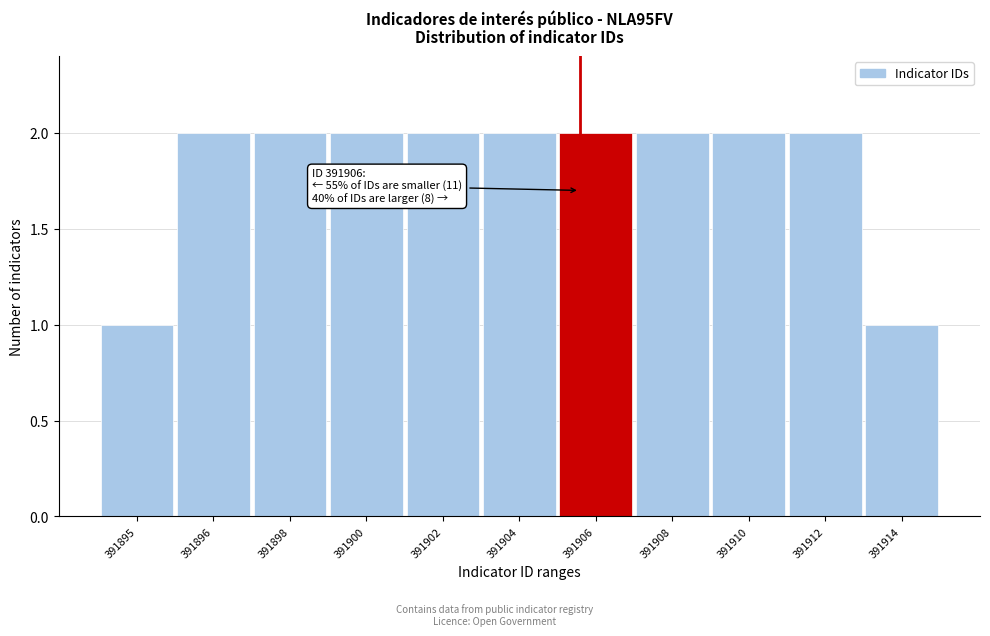

Reading left to right, extract all data points from this chart.

1	2	2	2	2	2	2	2	2	2	1